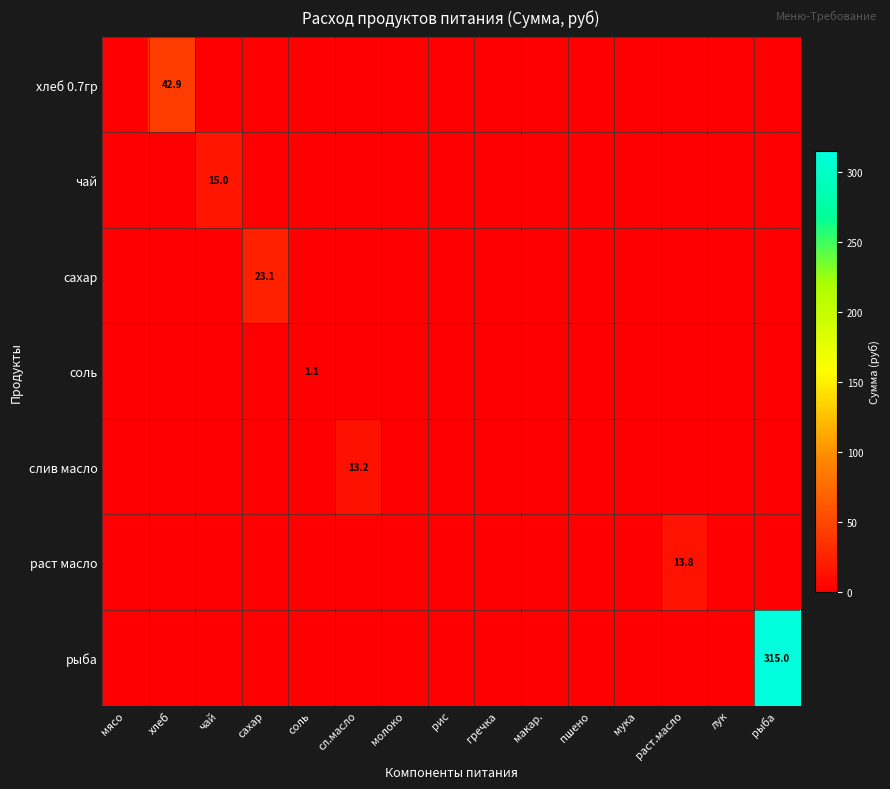

Rank the categories by соль value from highest to lowest.

соль, мясо, хлеб, чай, сахар, сл.масло, молоко, рис, гречка, макар., пшено, мука, раст.масло, лук, рыба